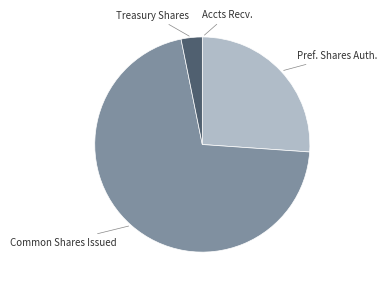

Does any single category account for the majority?

Yes